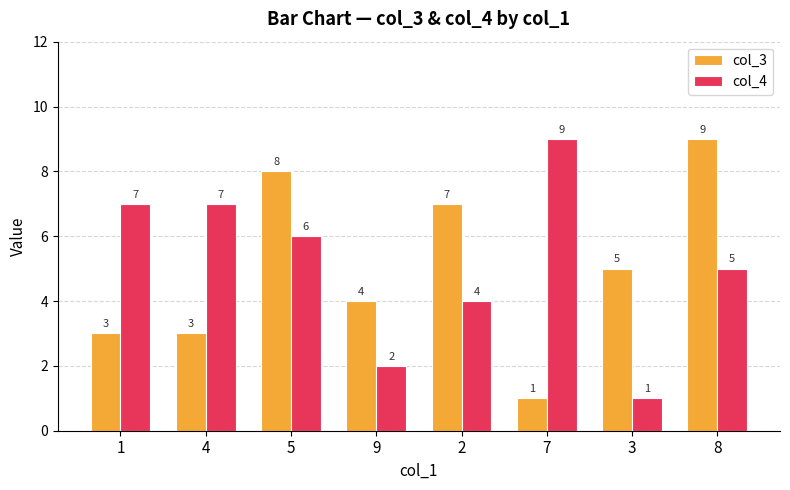

Is it true that col_3 equals 7 at 2?

True